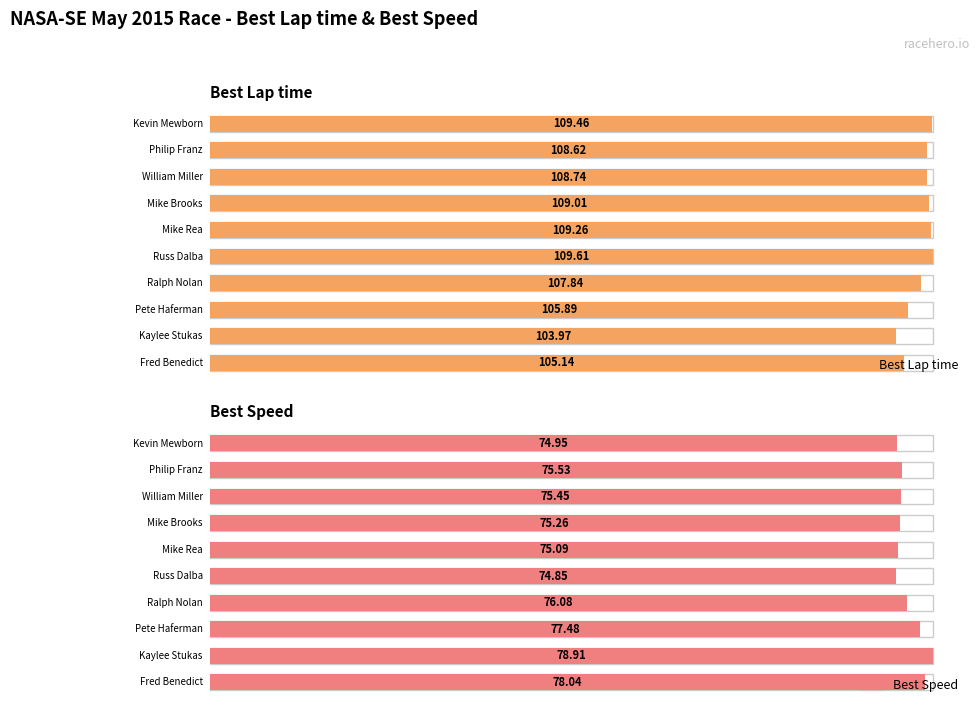

Rank the series at 3 from highest to lowest value.

Best Lap time, Best Speed